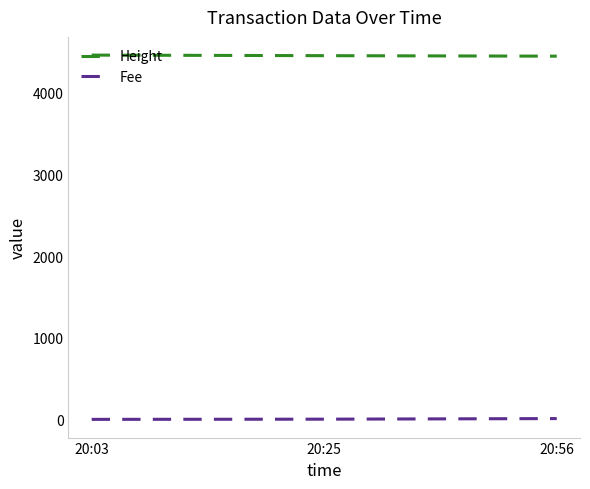

The value of Height at 20:03 is 1426.0. True or false?

False